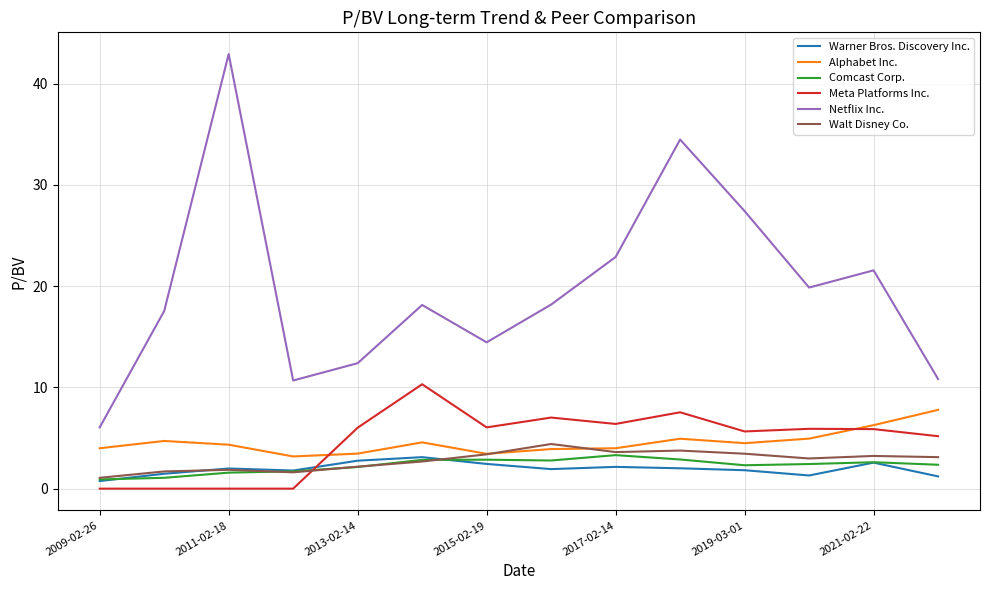

Does the chart have visible grid lines?

Yes